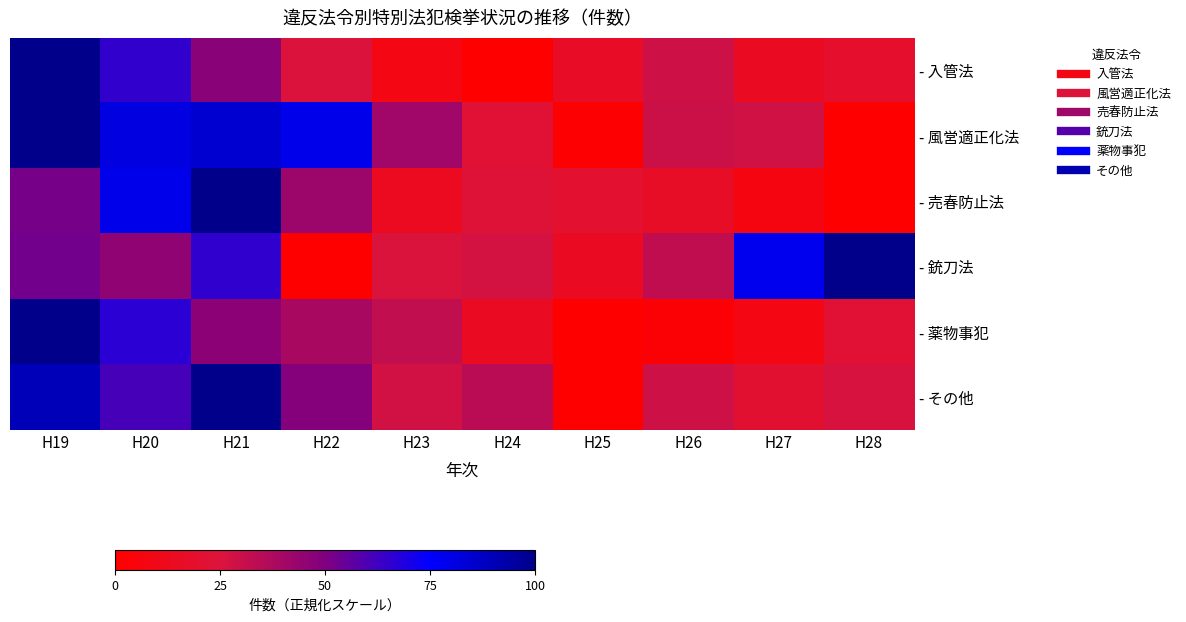

Reading left to right, transcribe all the data shown in this chart.

- 入管法: H19=100.0	H20=64.9	H21=47.0	H22=25.2	H23=7.8	H24=0.0	H25=16.2	H26=29.0	H27=14.7	H28=18.5
- 風営適正化法: H19=100.0	H20=81.5	H21=84.4	H22=79.2	H23=41.0	H24=22.0	H25=1.2	H26=29.5	H27=28.3	H28=0.0
- 売春防止法: H19=51.8	H20=79.0	H21=100.0	H22=42.4	H23=13.4	H24=23.2	H25=20.1	H26=16.5	H27=6.7	H28=0.0
- 銃刀法: H19=52.7	H20=45.5	H21=65.5	H22=0.0	H23=25.5	H24=27.3	H25=14.5	H26=32.7	H27=78.2	H28=100.0
- 薬物事犯: H19=100.0	H20=66.7	H21=46.6	H22=39.0	H23=32.1	H24=15.1	H25=0.0	H26=2.4	H27=8.1	H28=22.2
- その他: H19=89.9	H20=61.2	H21=100.0	H22=48.6	H23=27.9	H24=34.6	H25=0.0	H26=29.1	H27=20.7	H28=26.2